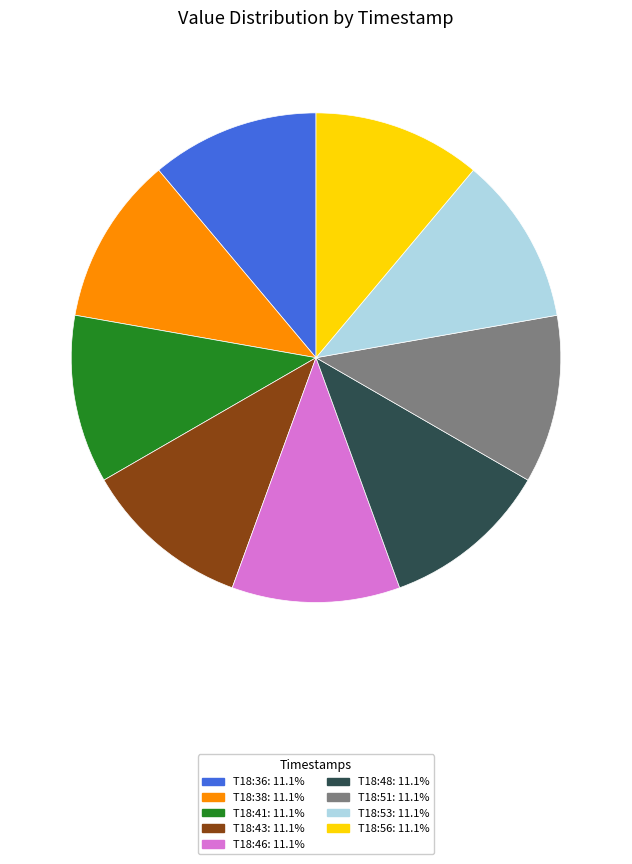

Does any single category account for the majority?

No